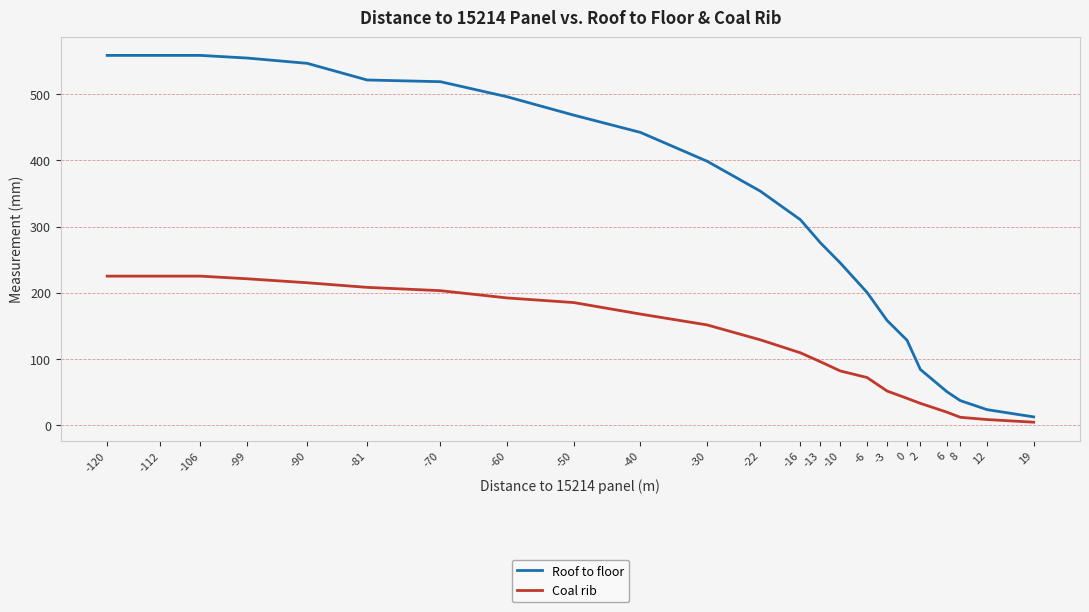

What is the spread (max minus min) of values at -90?

332.0